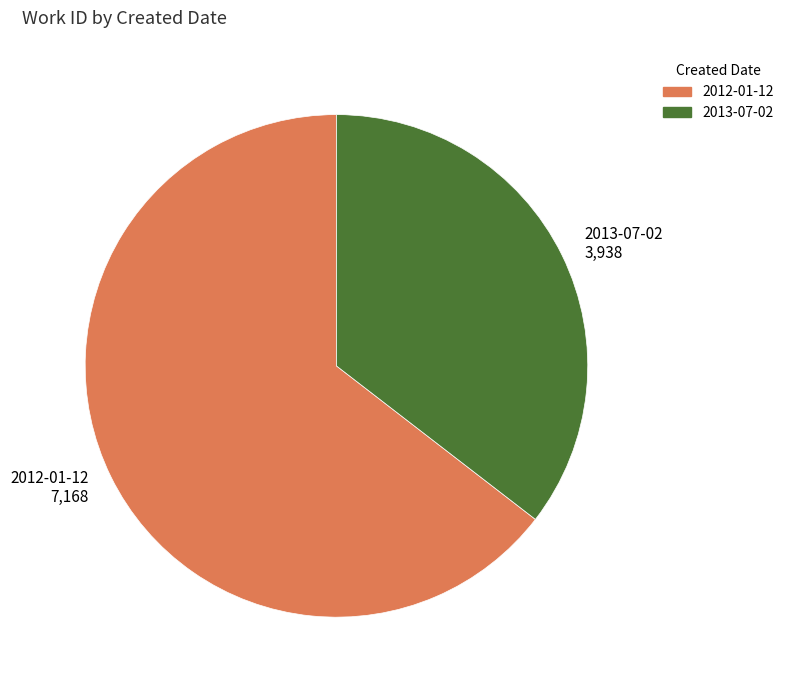

The 2012-01-12 slice represents 54% of the pie. True or false?

False